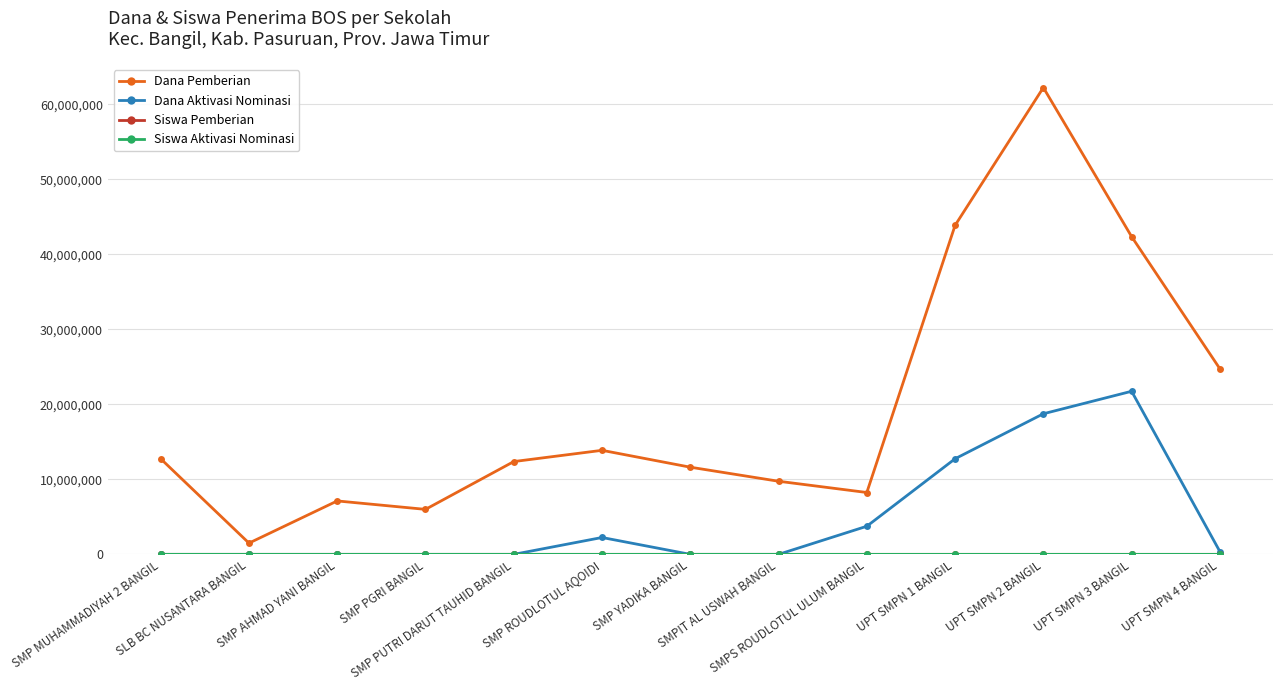

Which series has the largest range (max minus min)?

Dana Pemberian